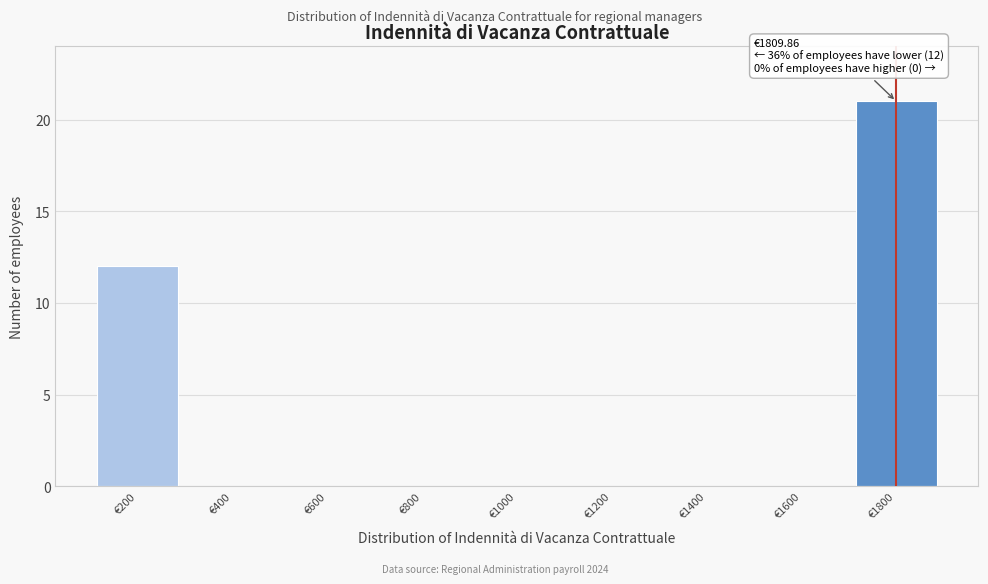

Reading left to right, list all the values displayed in this chart.

€200=12	€400=0	€600=0	€800=0	€1000=0	€1200=0	€1400=0	€1600=0	€1800=21